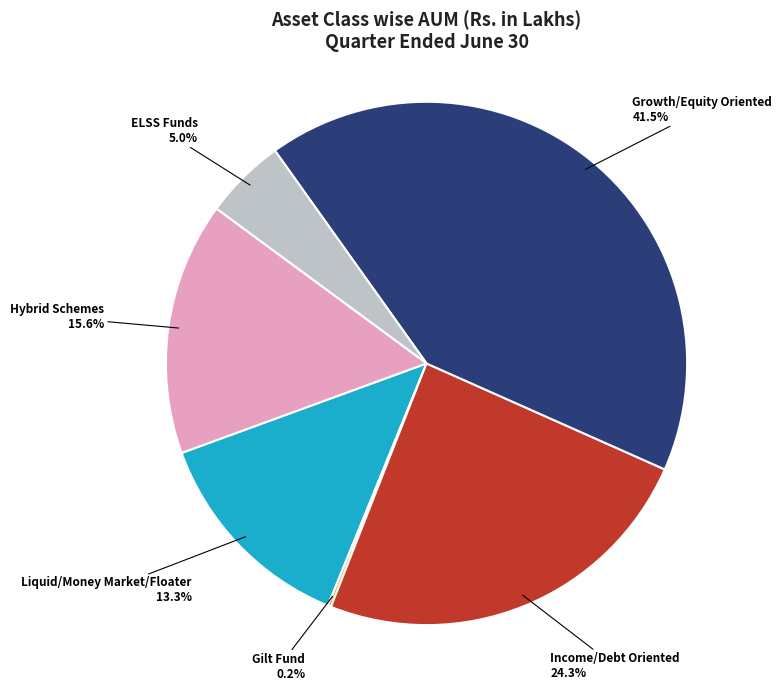

To the nearest percent, what is the difference between the largest and smallest slice percentages?

41%